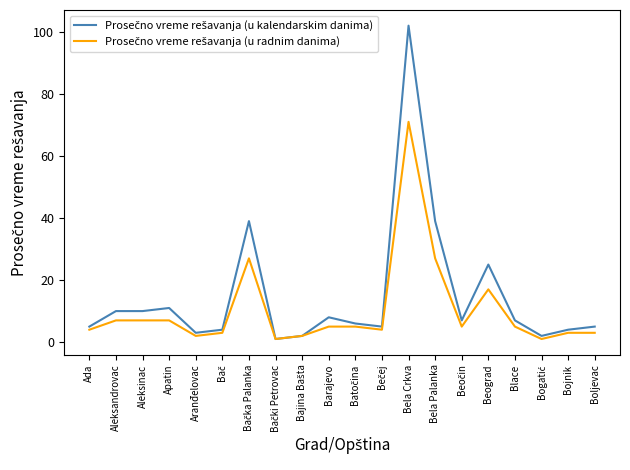

What position from the right is Bela Crkva?

8